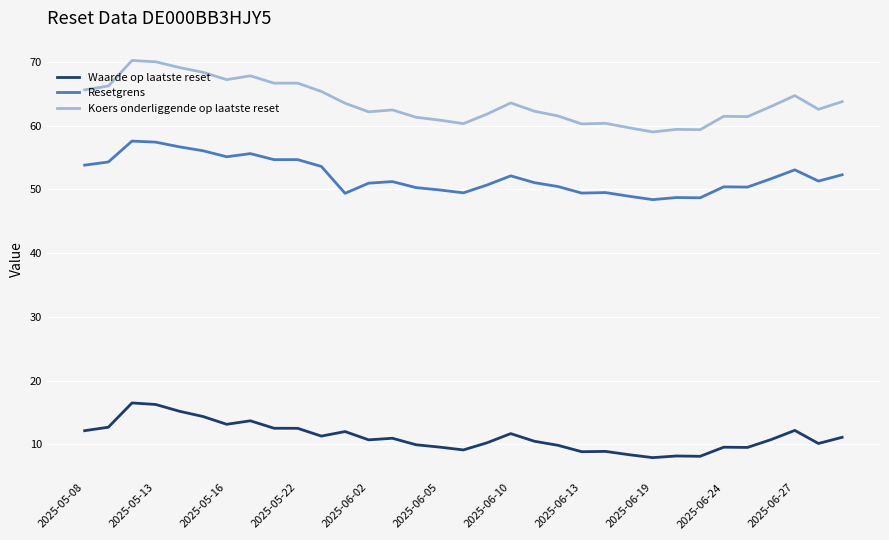

Which series has the largest total across all categories?

Koers onderliggende op laatste reset